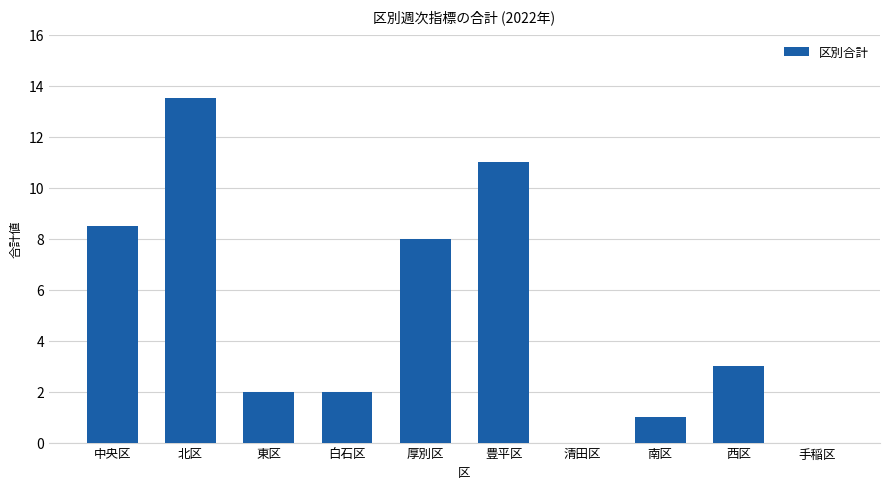

How many categories are shown in the chart?

10